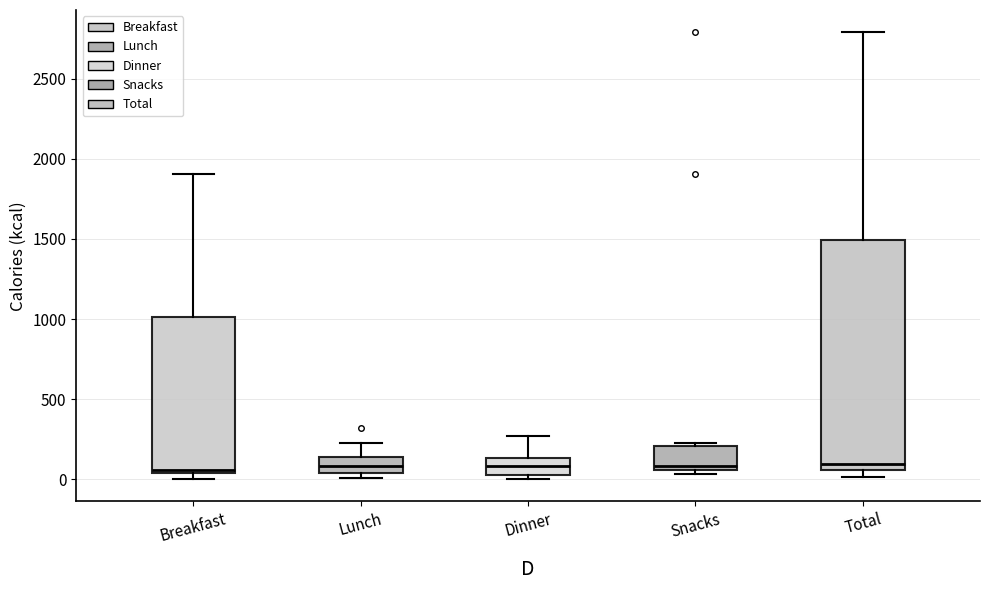

Reading left to right, read every box against the y-axis: the position of its median line, the range the box covers, and the ends of its whiskers. The values are not printed on the chart, so give them approximately, as read against the axis.

Breakfast: median 50 (just above the box's lower edge), box 50 to 1000, whiskers 0 to 1900
Lunch: median 100, box 50 to 150, whiskers 0 to 250
Dinner: median 100, box 0 to 150, whiskers 0 (just below the box's lower edge) to 250
Snacks: median 100, box 50 to 200, whiskers 50 (just below the box's lower edge) to 250
Total: median 100, box 50 to 1500, whiskers 0 to 2800